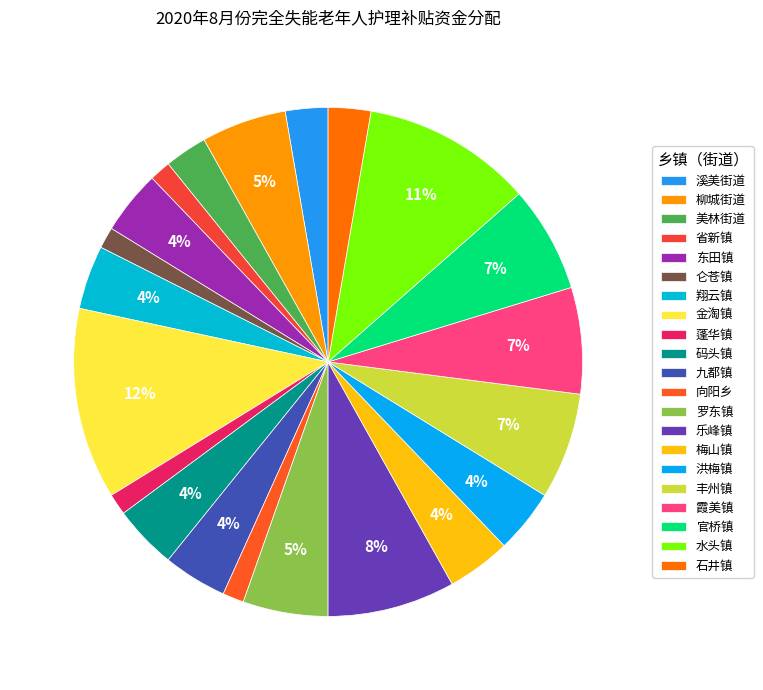

To the nearest percent, what portion does 省新镇 represent?

1%